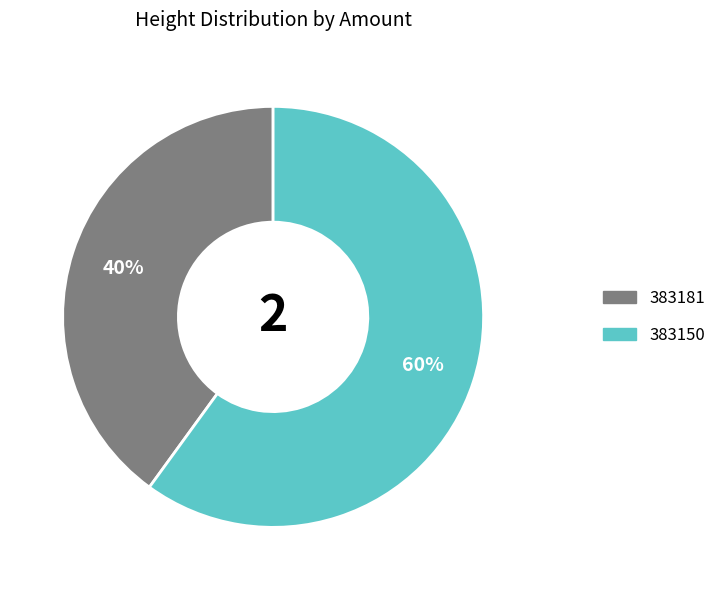

What is the smallest slice in the pie chart?

383181